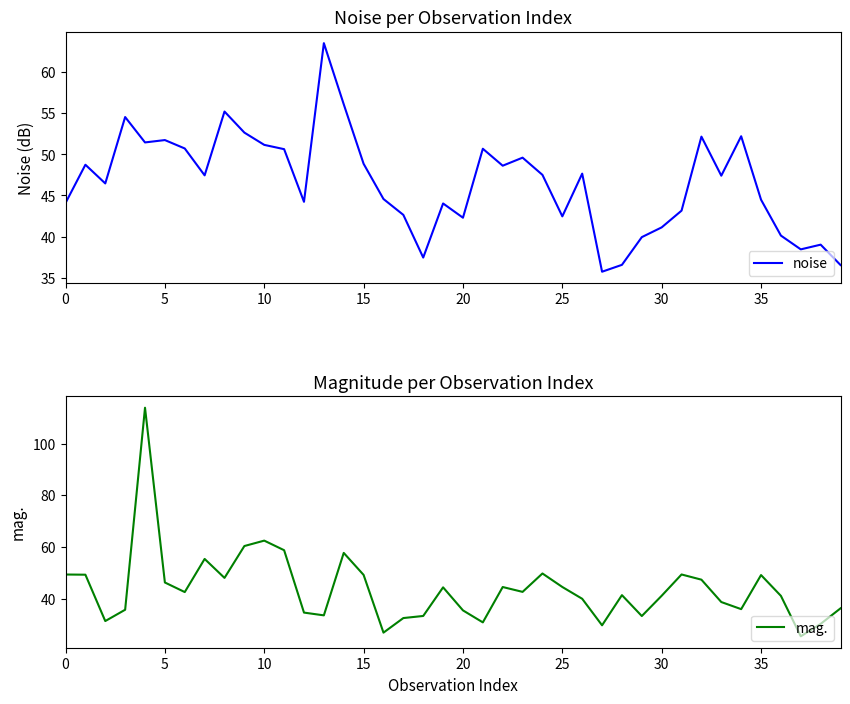

After their last crossing, which series has the higher values: mag. or noise?

noise